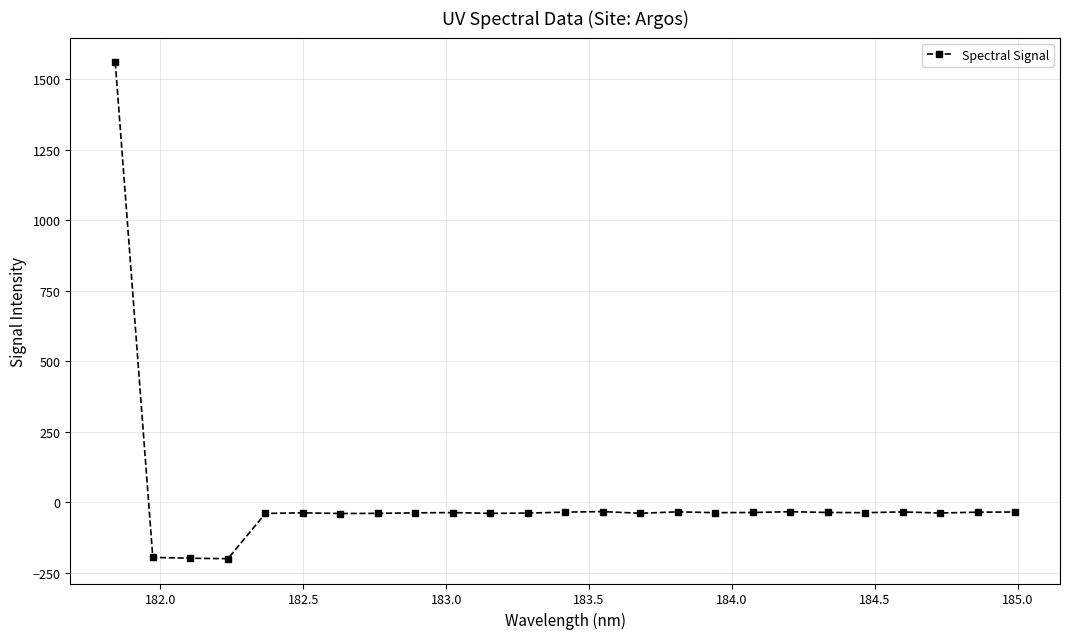

What is the maximum value shown in the chart?

1559.1